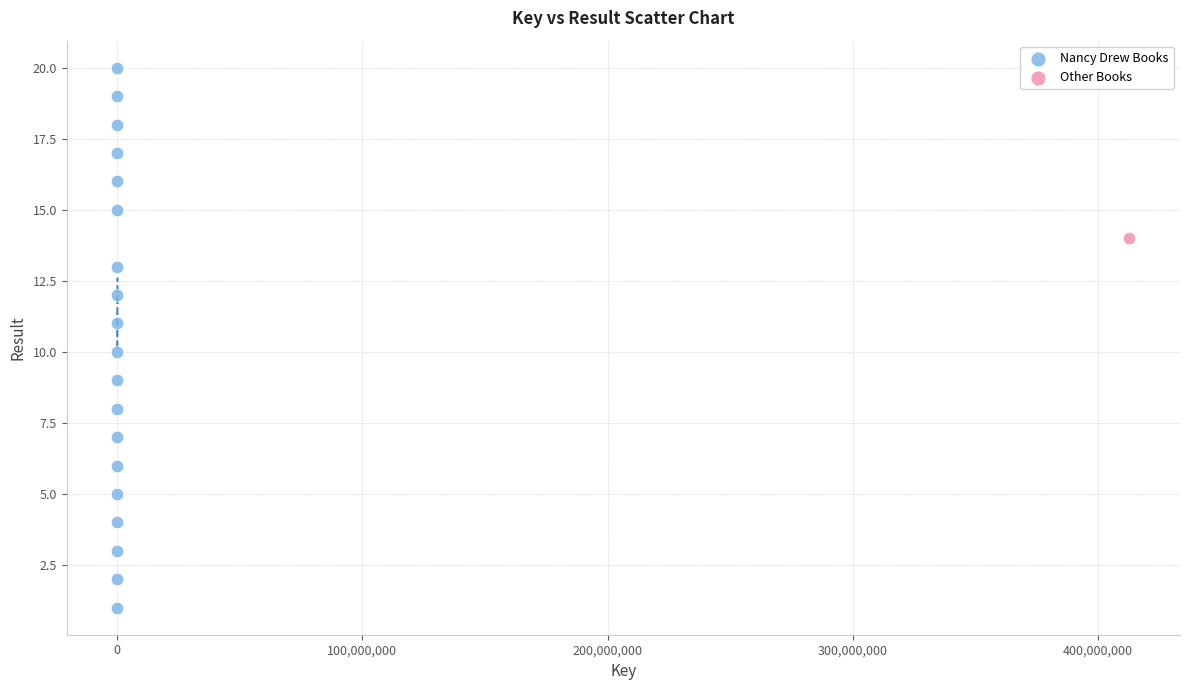

What are all the series names shown in the legend?

Nancy Drew Books, Other Books